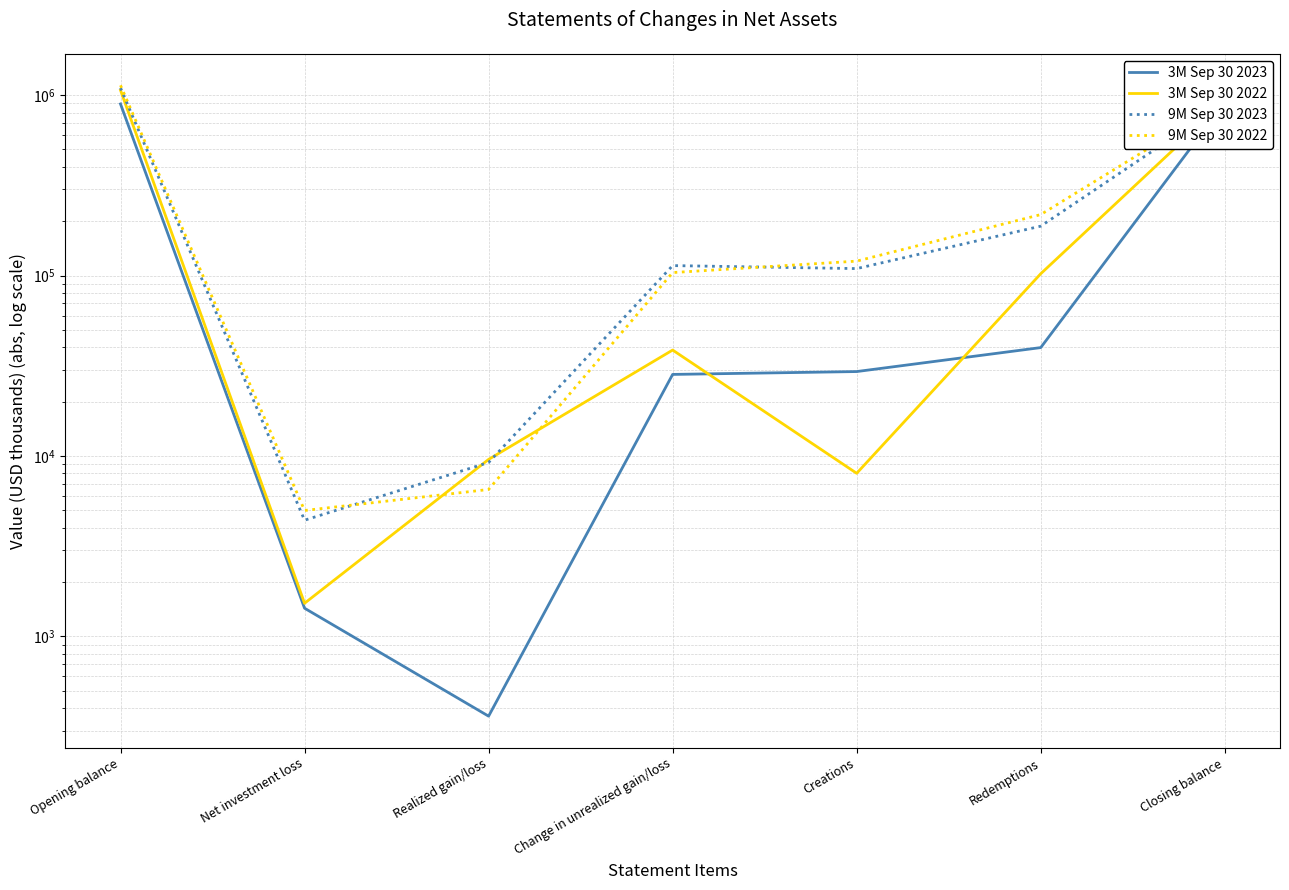

Between which two adjacent categories do 9M Sep 30 2022 and 9M Sep 30 2023 first intersect?

Net investment loss and Realized gain/loss